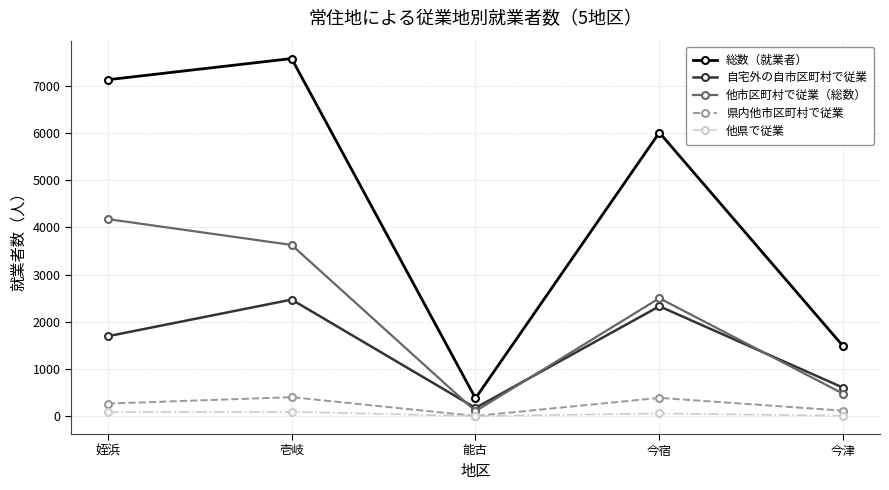

What is the difference between the second highest and minimum values in the 県内他市区町村で従業 series?

383